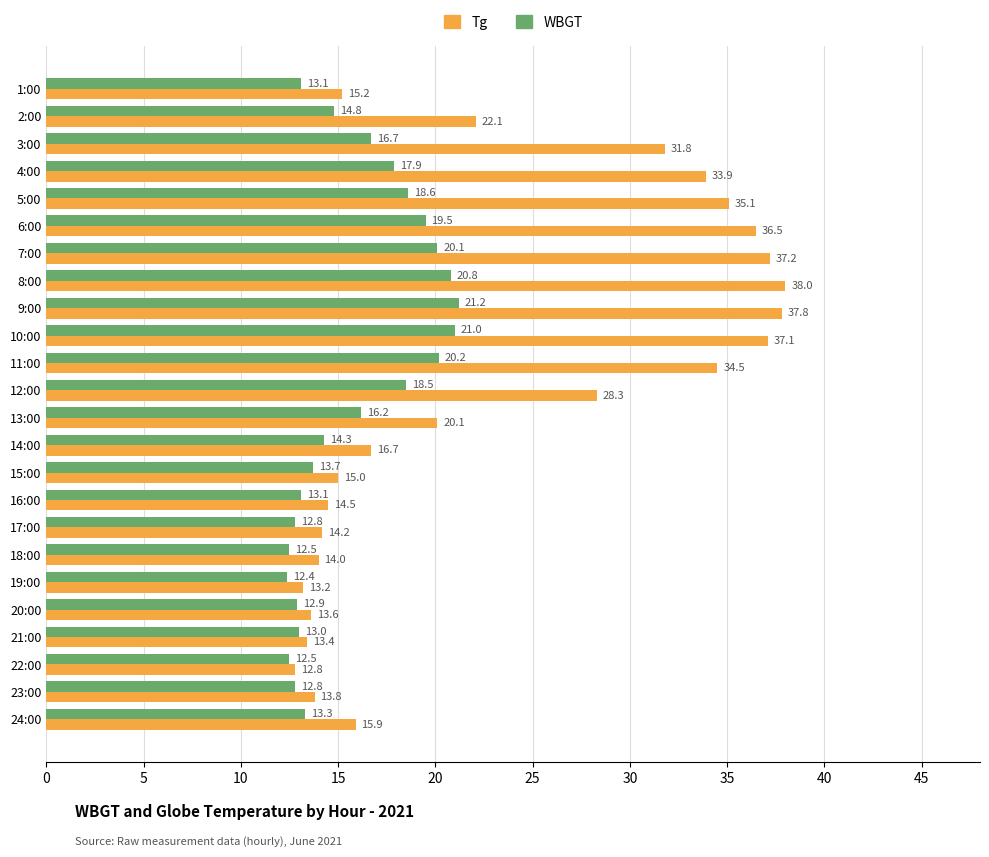

Rank the series by their maximum value, from lowest to highest.

WBGT, Tg